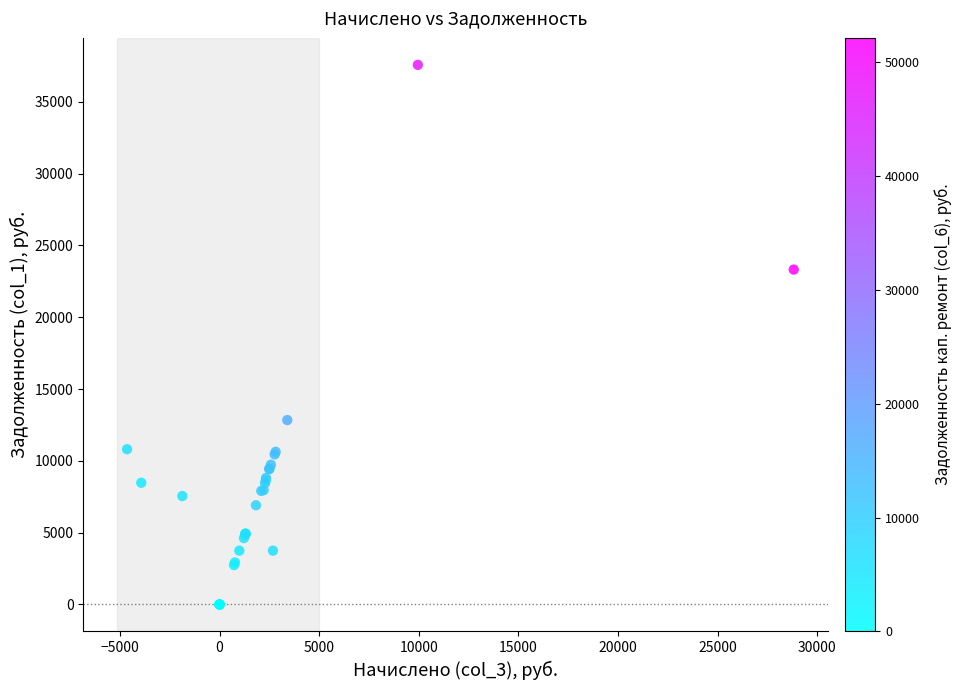

What Y value in the scatter plot is closest to 18784?

23317.4